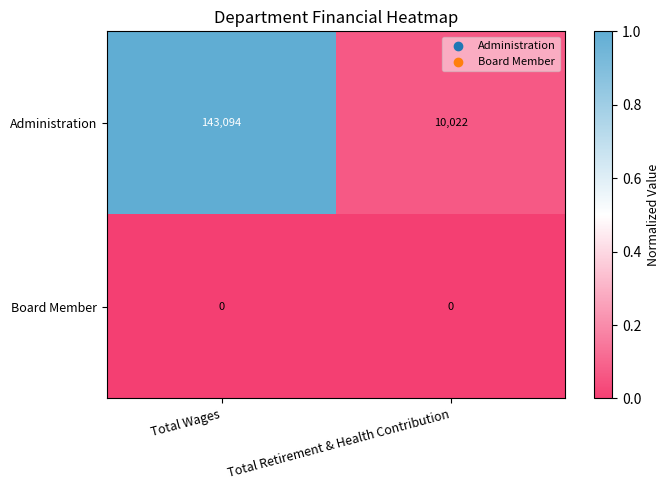

Rank the series by their average value, from lowest to highest.

Board Member, Administration